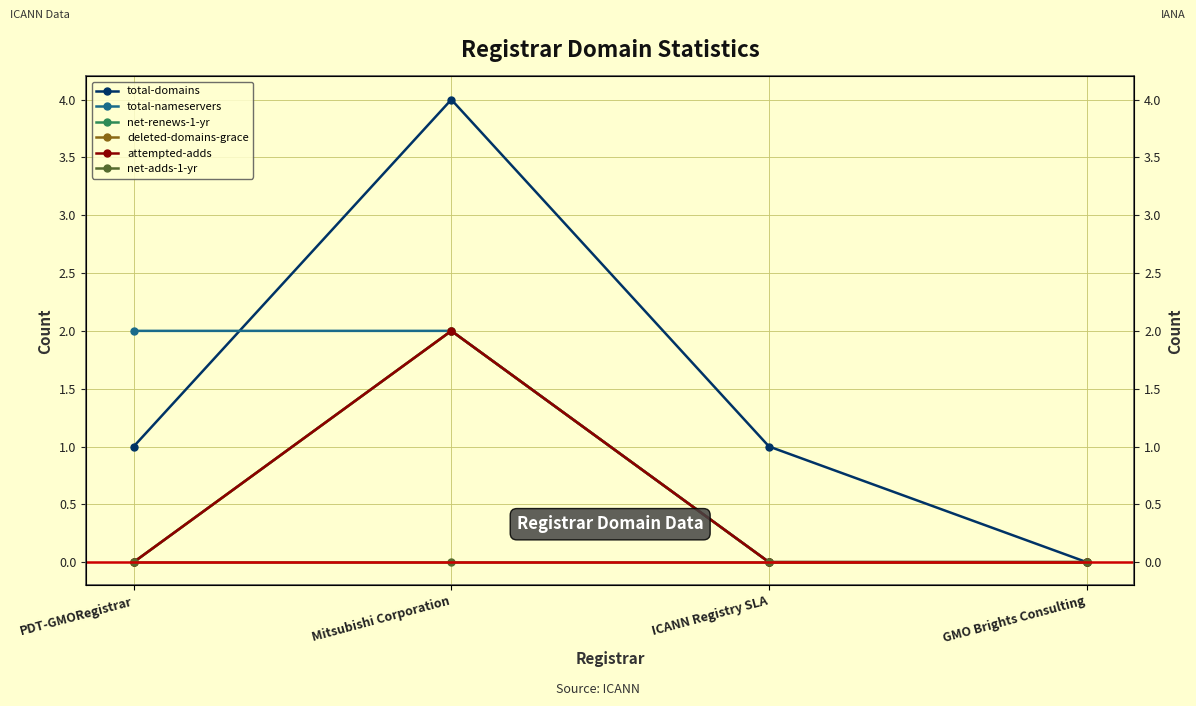

Which series has the widest spread of values?

total-domains